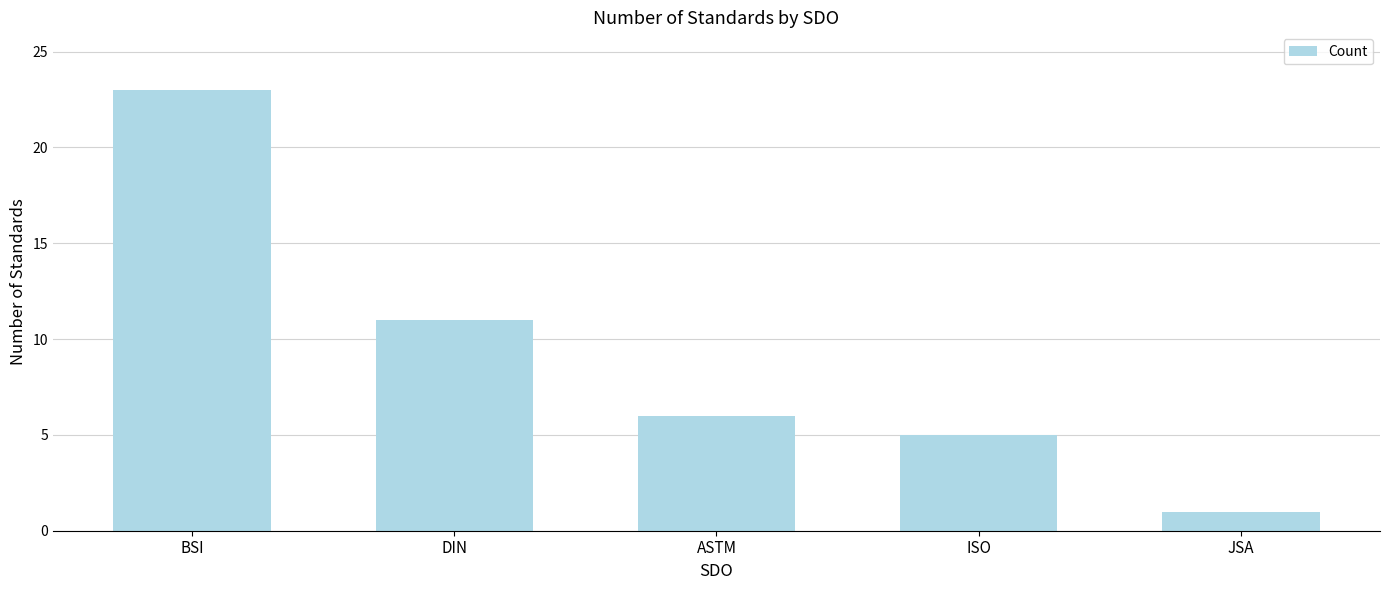

Is it true that the value at BSI is 23?

True